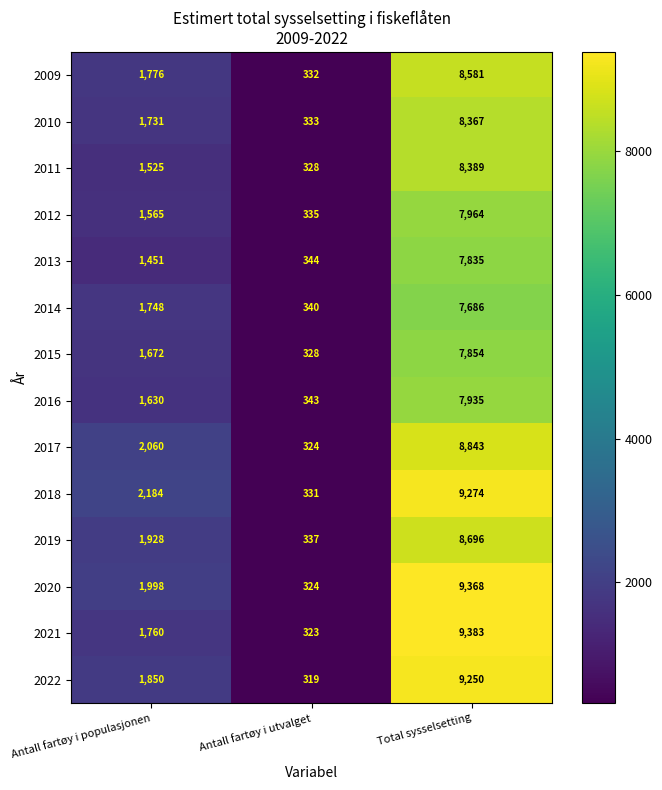

Rank the series by their maximum value, from highest to lowest.

2021, 2020, 2018, 2022, 2017, 2019, 2009, 2011, 2010, 2012, 2016, 2015, 2013, 2014